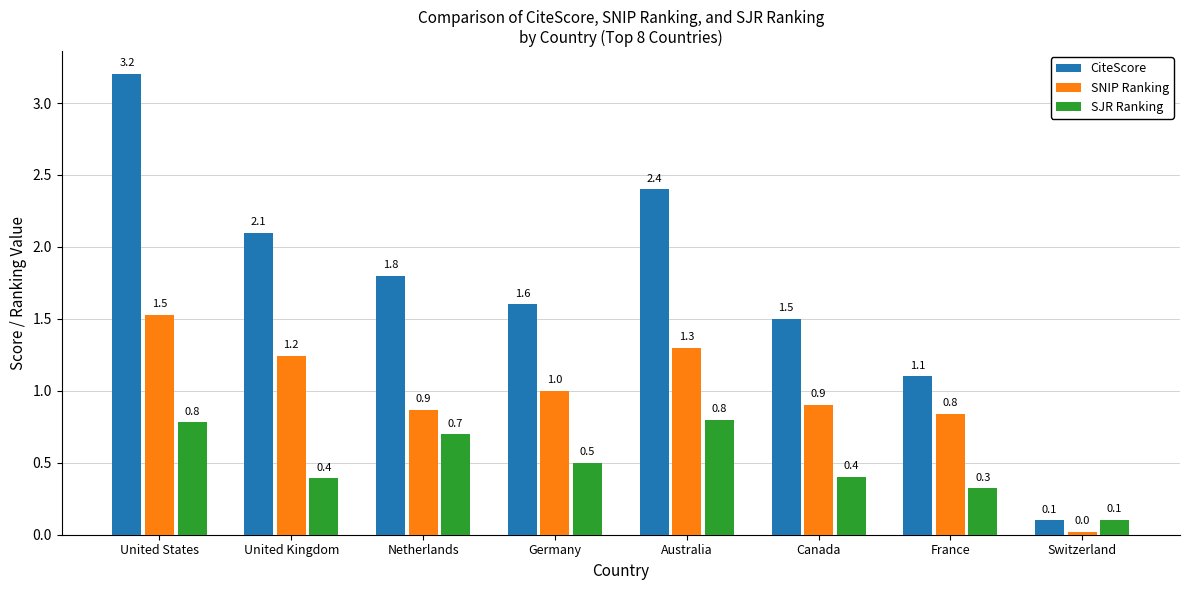

List the series in order of their peak value, lowest first.

SJR Ranking, SNIP Ranking, CiteScore